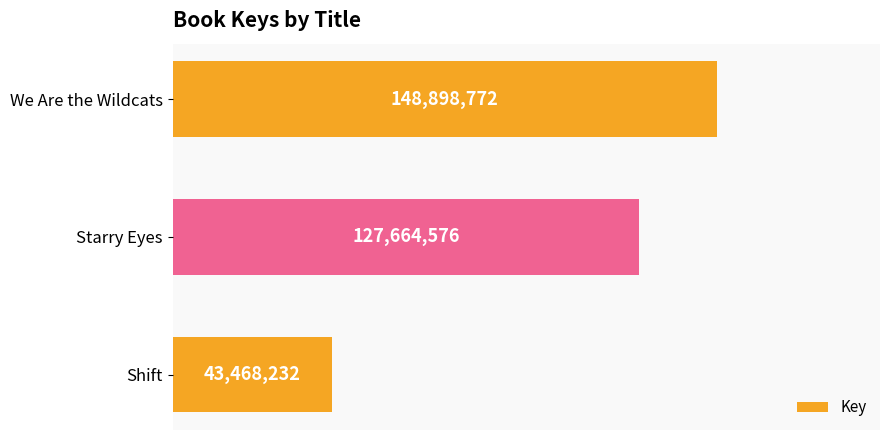

What is the sum of all values?

320031580